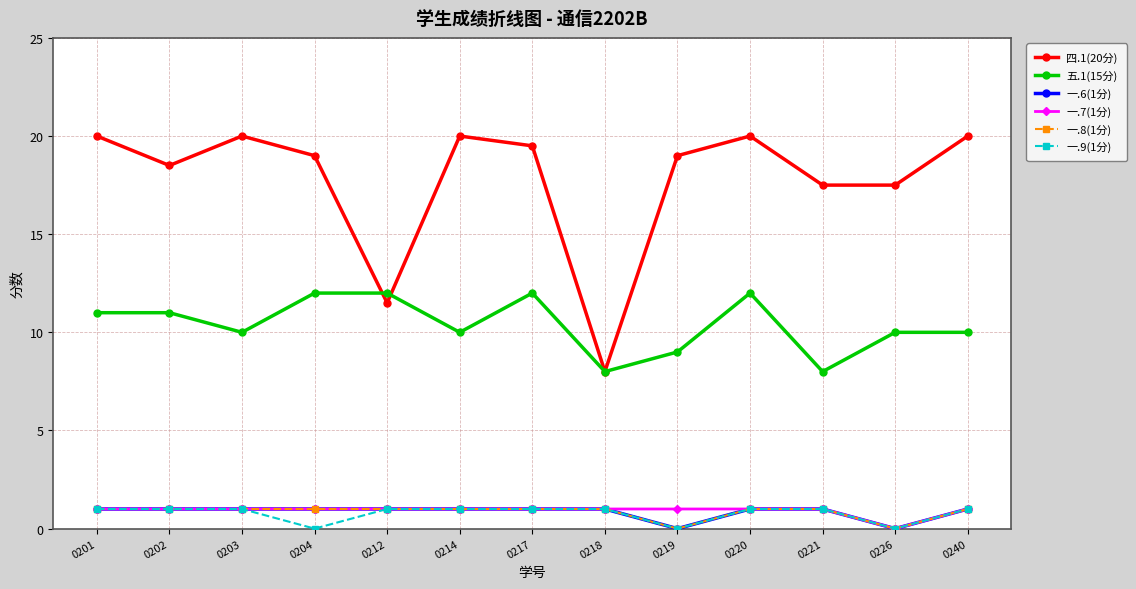

What is the difference between the second highest and minimum values in the 四.1(20分) series?

12.0